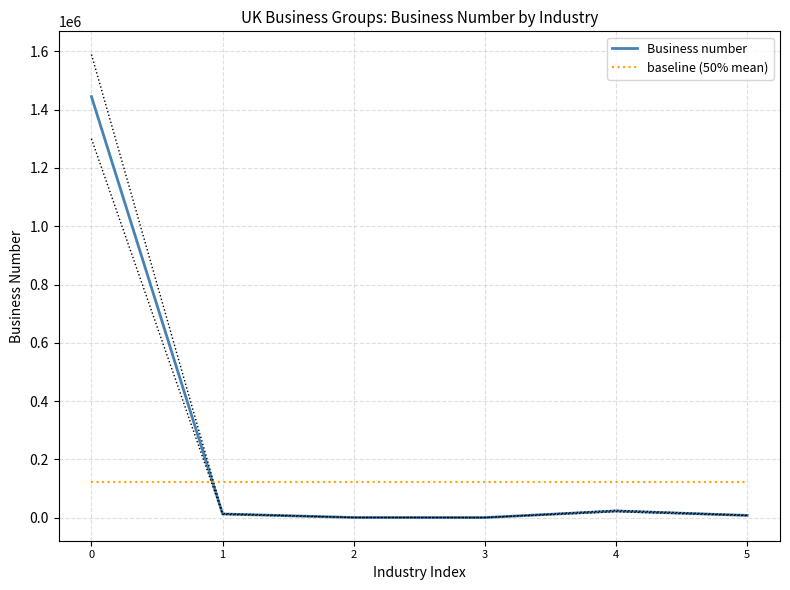

What is the spread (max minus min) of values at 0?

1320874.6